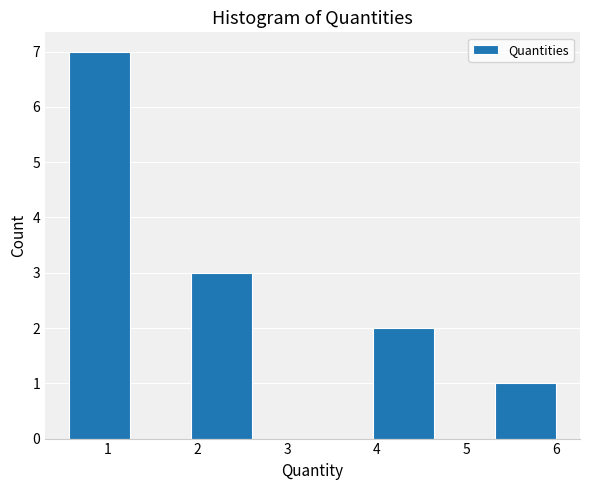

What is the height of the bar covering 0.6 to 1.2 on the x-axis? Neither the bar edges nor the heights are printed on the chart, so give them approximately, as read against the axes.

7